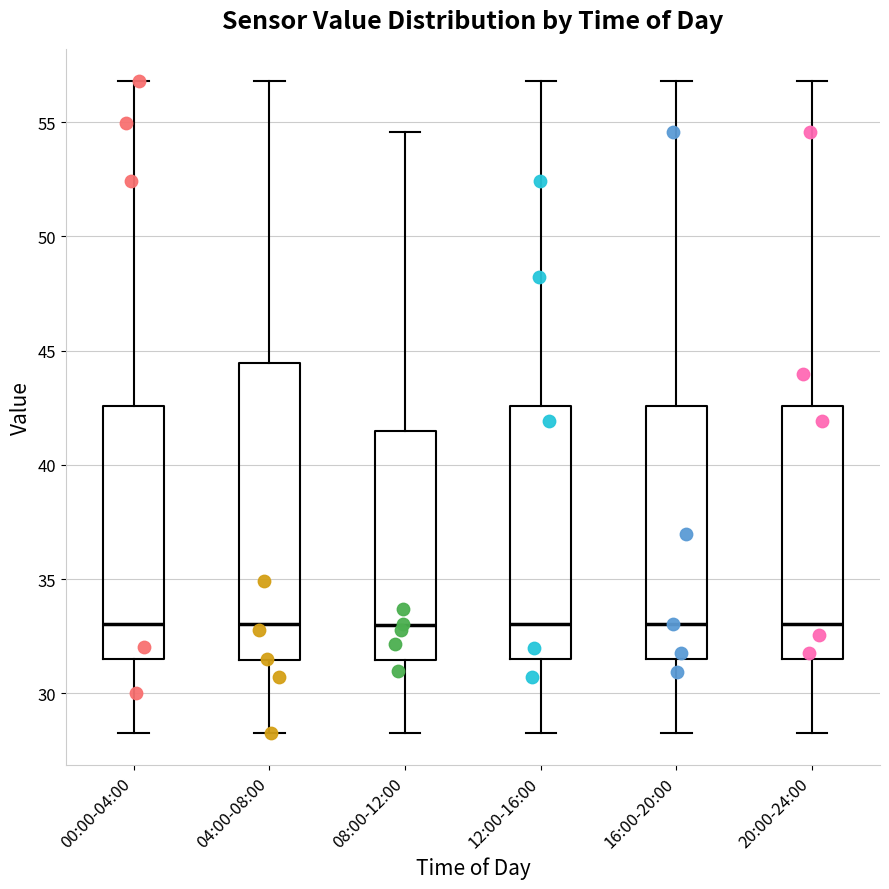

Reading left to right, read every box against the y-axis: the position of its median line, the range the box covers, and the ends of its whiskers. The values are not printed on the chart, so give them approximately, as read against the axis.

00:00-04:00: median 33.0, box 31.5 to 42.5, whiskers 28.5 to 57.0
04:00-08:00: median 33.0, box 31.5 to 44.5, whiskers 28.5 to 57.0
08:00-12:00: median 33.0, box 31.5 to 41.5, whiskers 28.5 to 54.5
12:00-16:00: median 33.0, box 31.5 to 42.5, whiskers 28.5 to 57.0
16:00-20:00: median 33.0, box 31.5 to 42.5, whiskers 28.5 to 57.0
20:00-24:00: median 33.0, box 31.5 to 42.5, whiskers 28.5 to 57.0